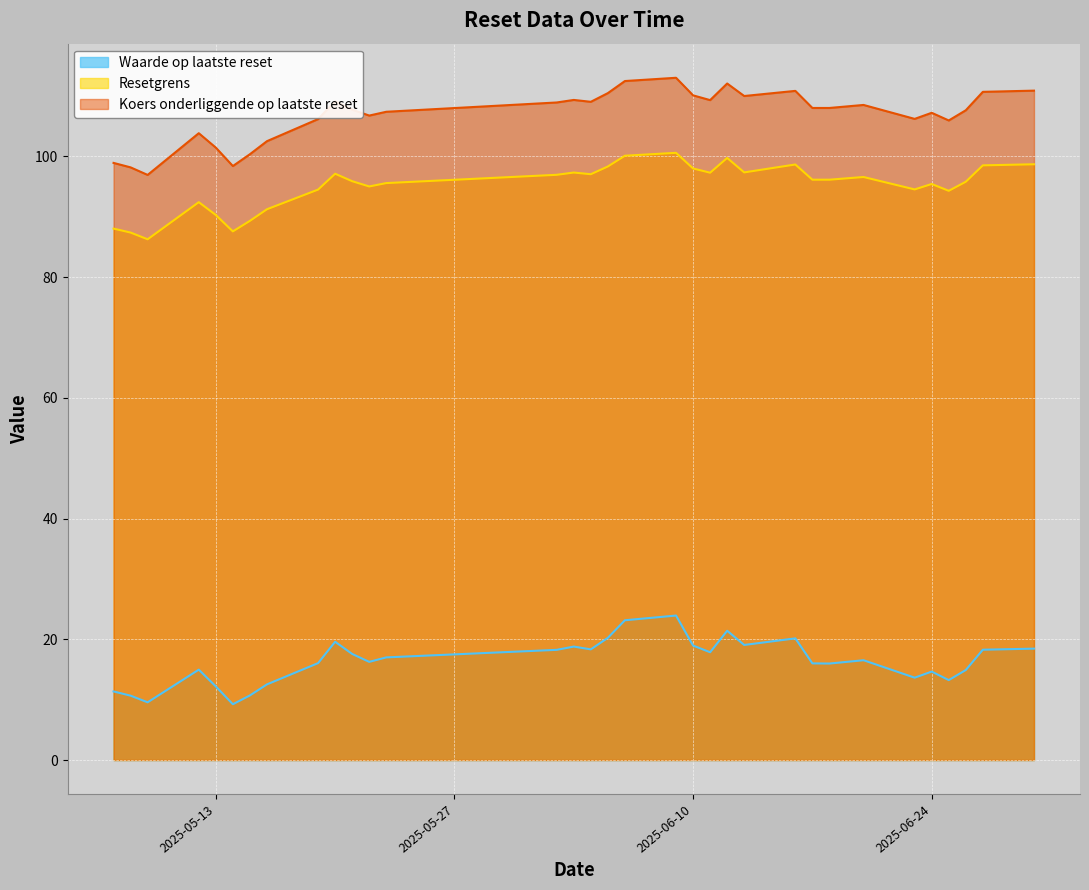

Which series changed the most between 2025-05-09 and 2025-05-20?

Koers onderliggende op laatste reset